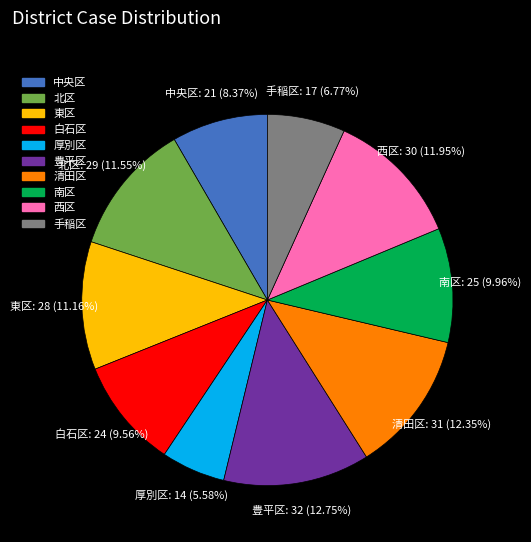

How many slices are in this pie chart?

10